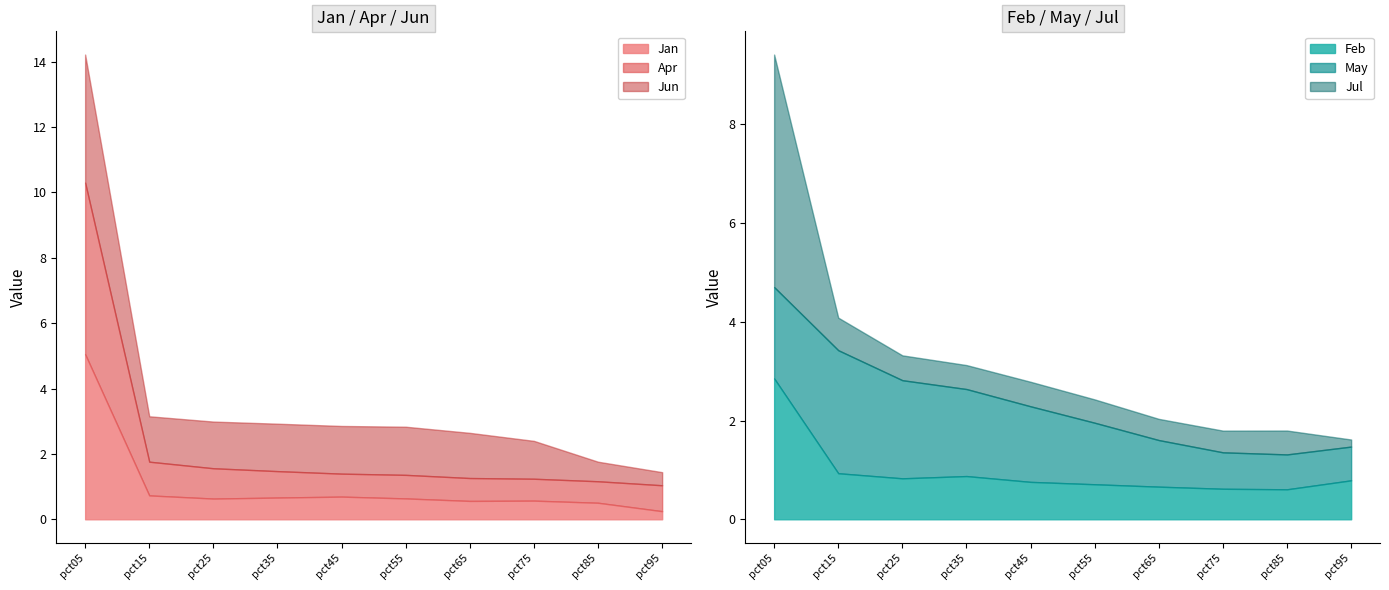

Is the value of Feb at pct15 greater than the value of Jan at pct05?

No